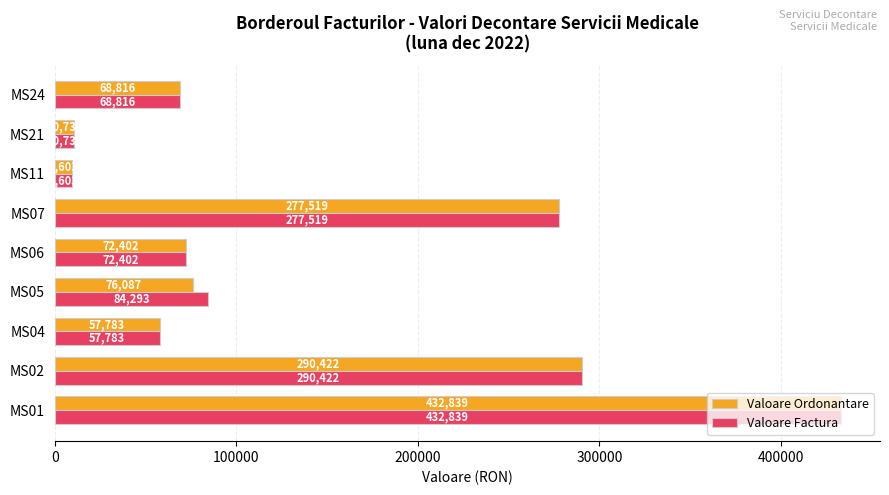

How many series are shown in this chart?

2